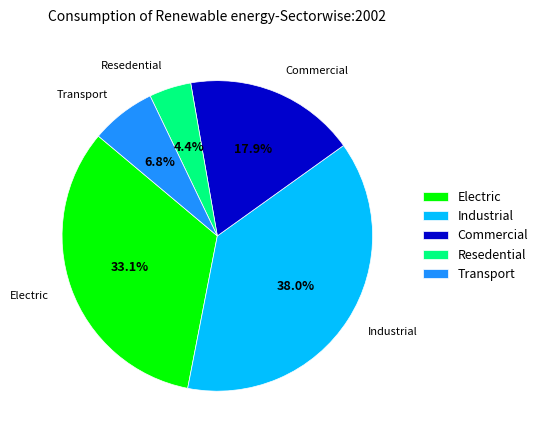

Does any single category account for the majority?

No